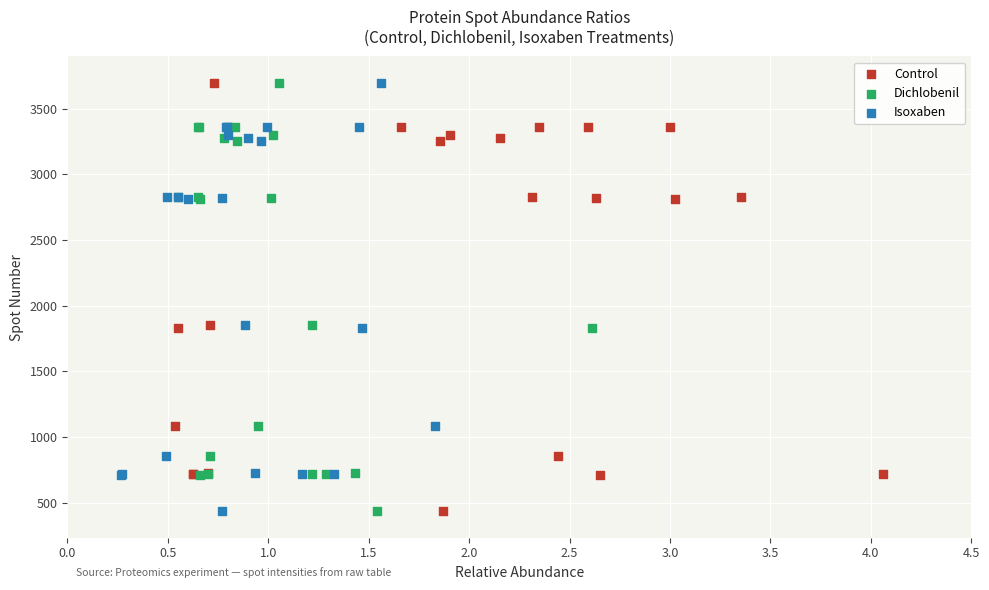

What are all the series names shown in the legend?

Control, Dichlobenil, Isoxaben